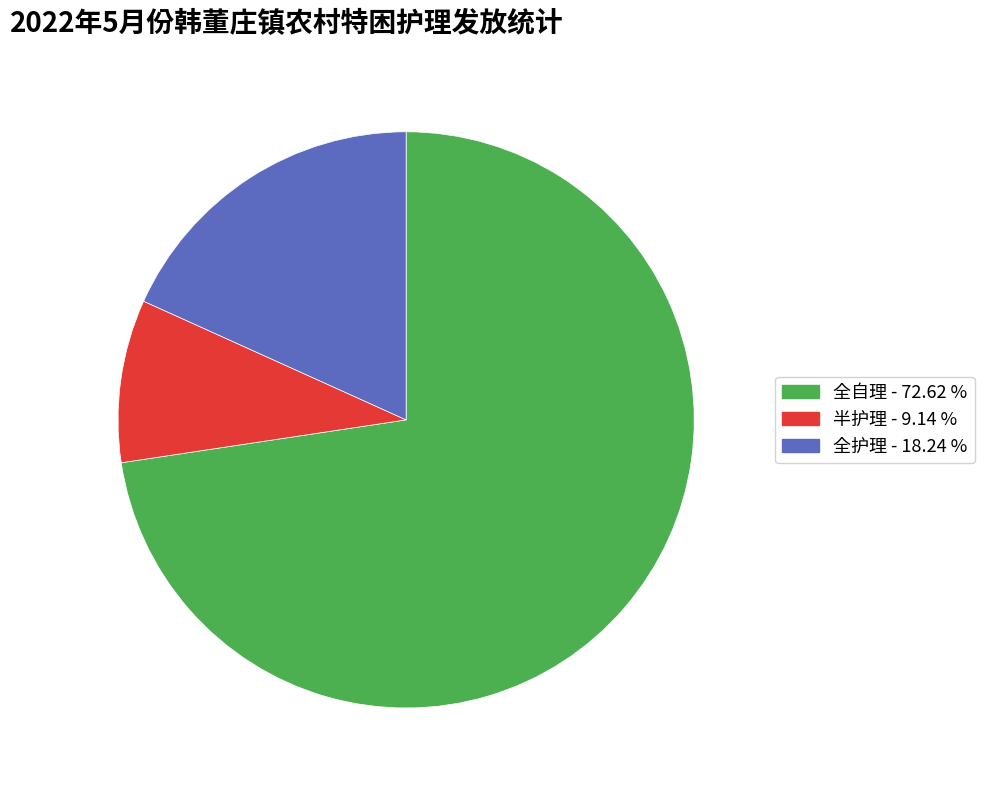

Is there any slice that represents more than half of the pie?

Yes